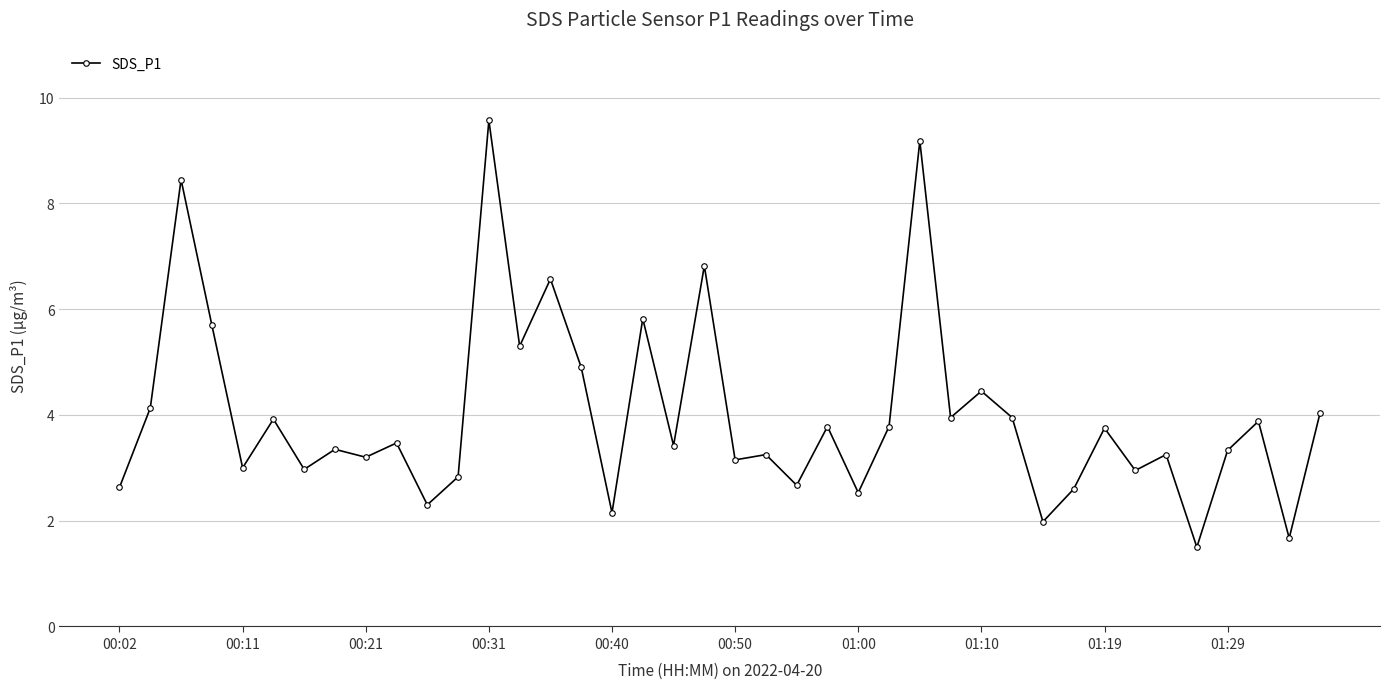

What is the smallest value displayed?

1.5